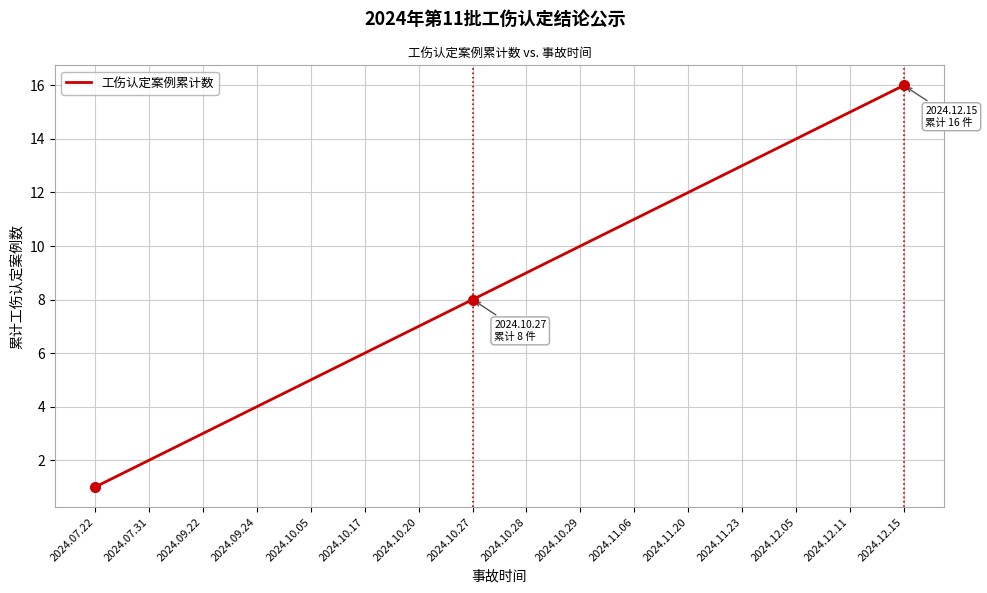

What is the minimum value shown in the chart?

1